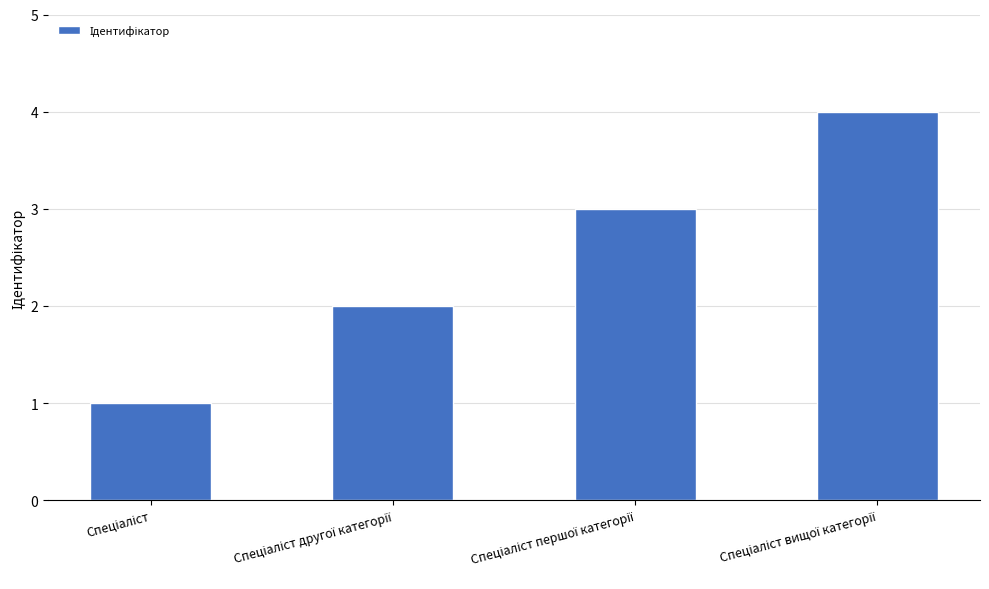

What is the maximum value shown in the chart?

4